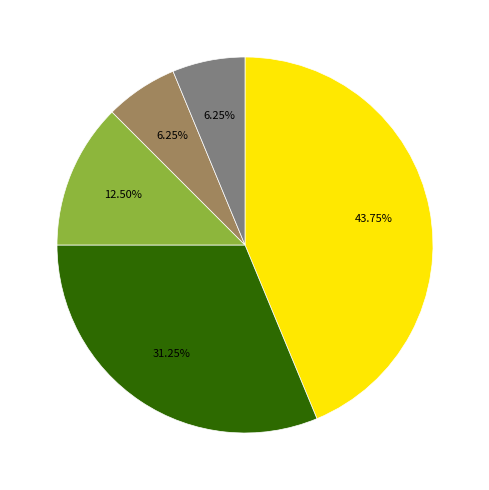

Is there a majority slice in this chart?

No